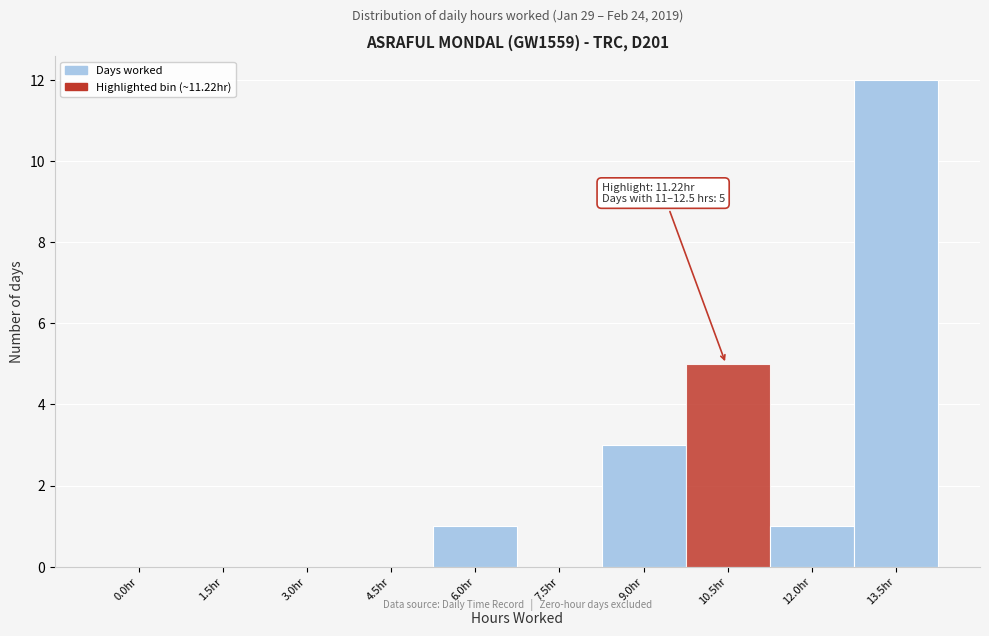

Reading left to right, what are all the values shown in this chart?

0.0hr=0	1.5hr=0	3.0hr=0	4.5hr=0	6.0hr=1	7.5hr=0	9.0hr=3	10.5hr=5	12.0hr=1	13.5hr=12